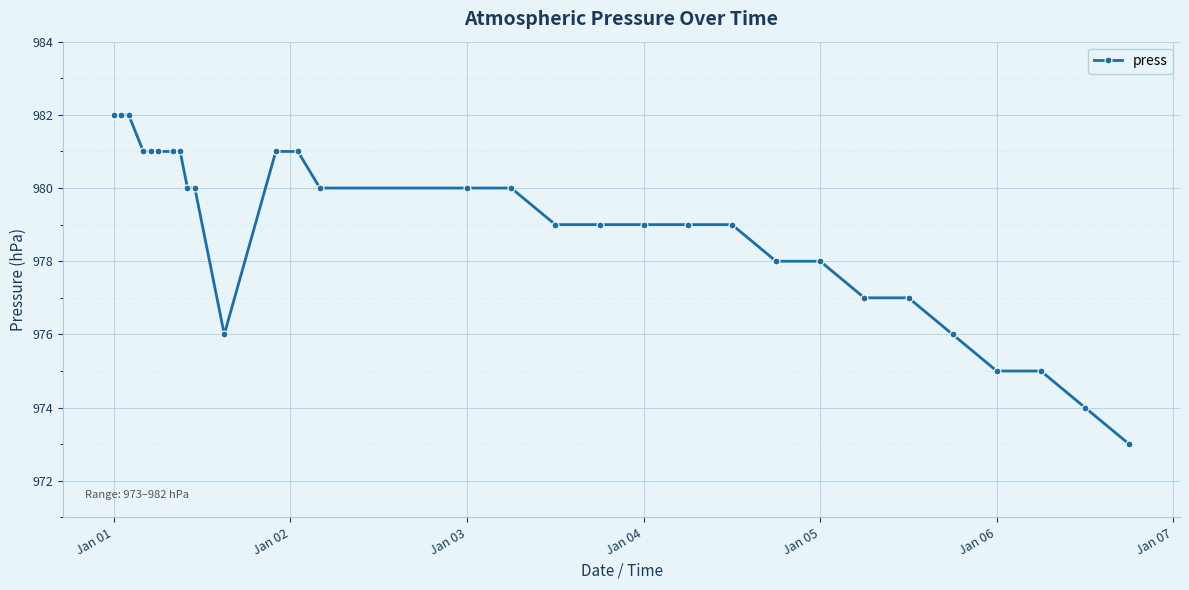

How many series are shown in this chart?

1